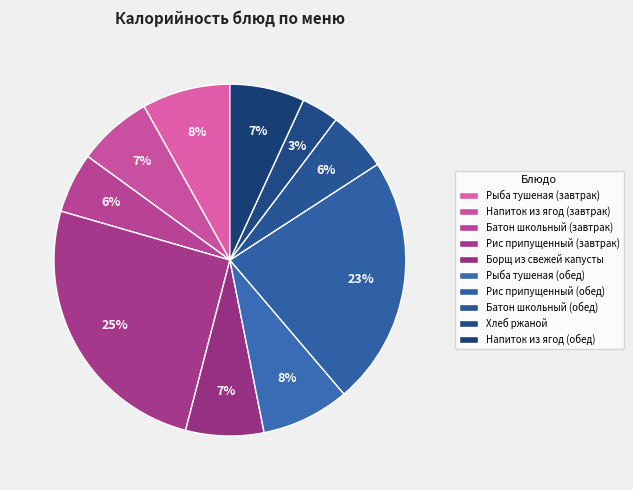

How much of the chart is everything except Рис припущенный (обед)?

77.1%